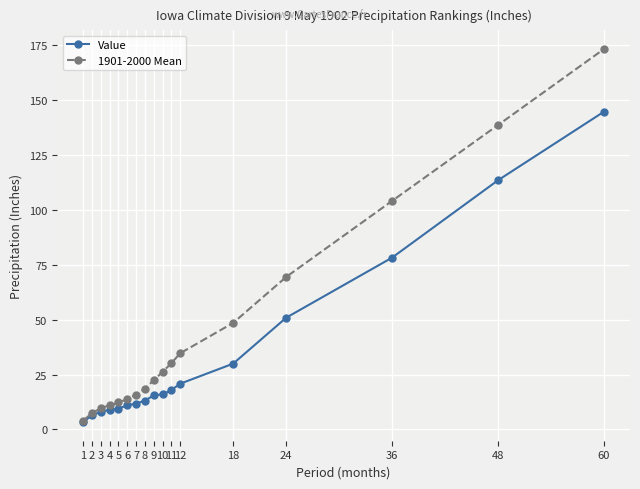

The Value series shows 11.8 at 7. True or false?

True